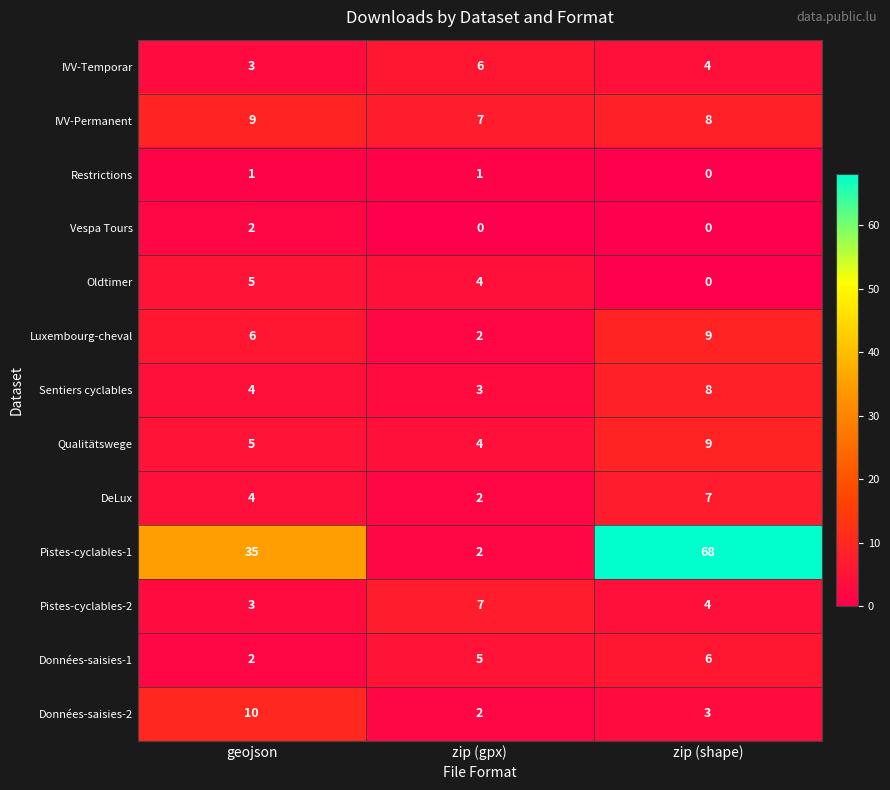

Where is Pistes-cyclables-1 nearest to the value 35?

geojson